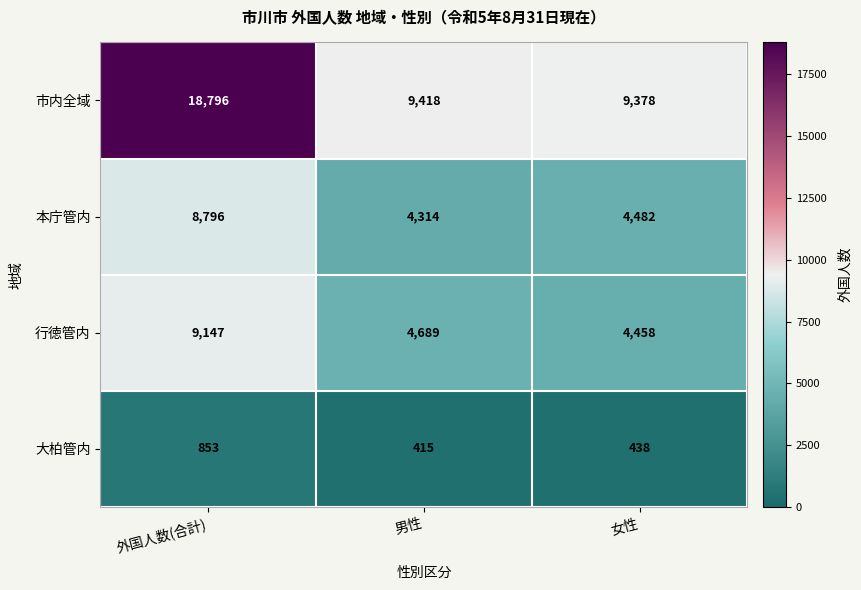

Reading left to right, what are all the values shown in this chart?

市内全域: 外国人数(合計)=18796	男性=9418	女性=9378
本庁管内: 外国人数(合計)=8796	男性=4314	女性=4482
行徳管内: 外国人数(合計)=9147	男性=4689	女性=4458
大柏管内: 外国人数(合計)=853	男性=415	女性=438